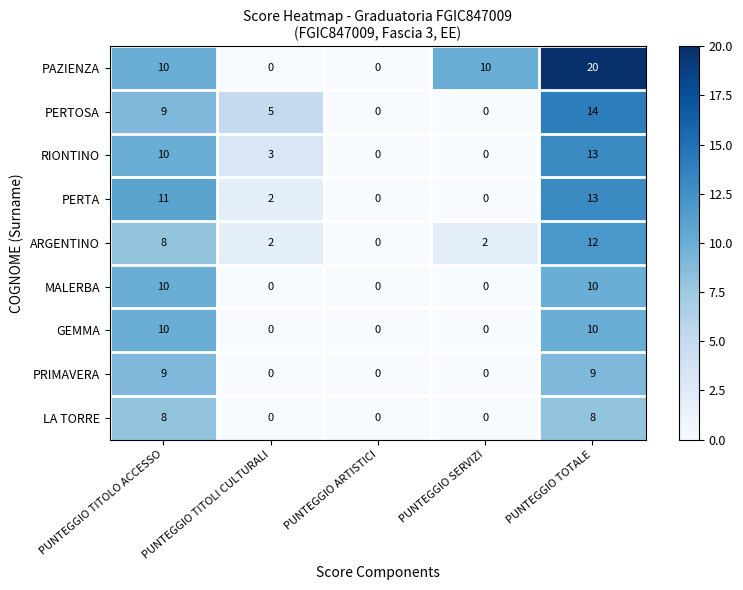

What is the total value across all series at PUNTEGGIO TITOLO ACCESSO?

85